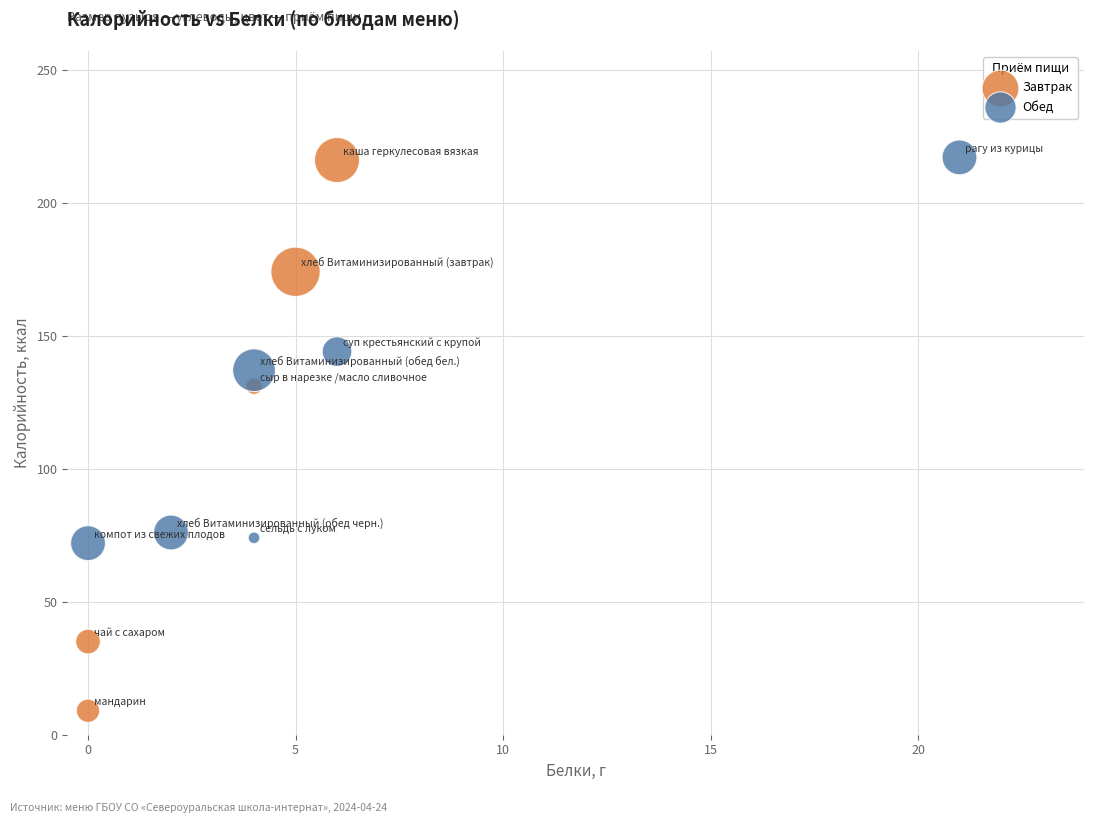

Which series has the largest Y range (max minus min)?

Завтрак